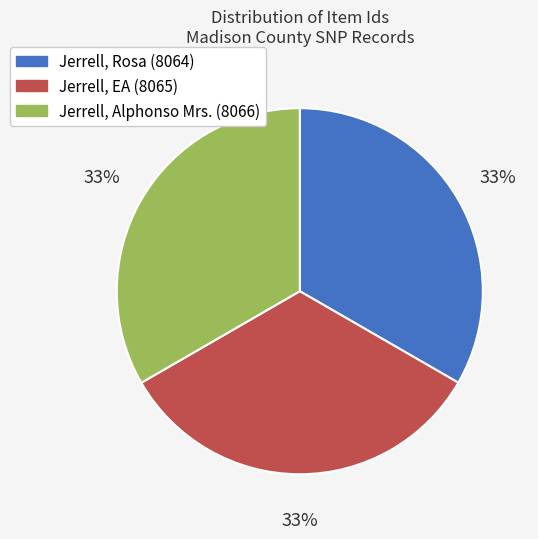

To the nearest percent, what is the combined percentage of Jerrell, Rosa (8064) and Jerrell, EA (8065)?

67%